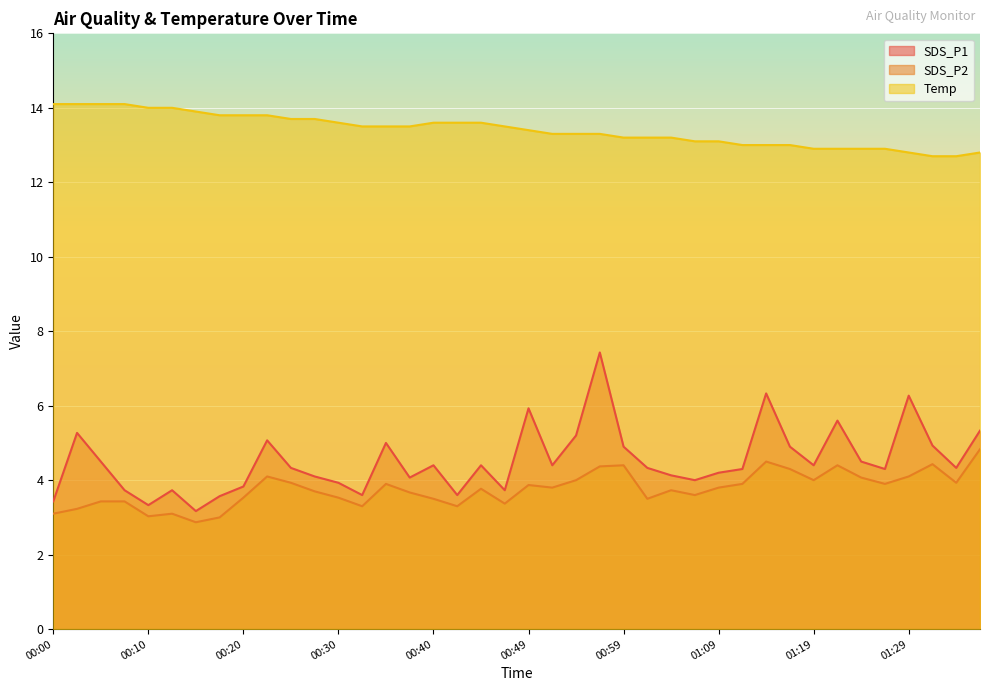

How many lines are shown in the chart?

3